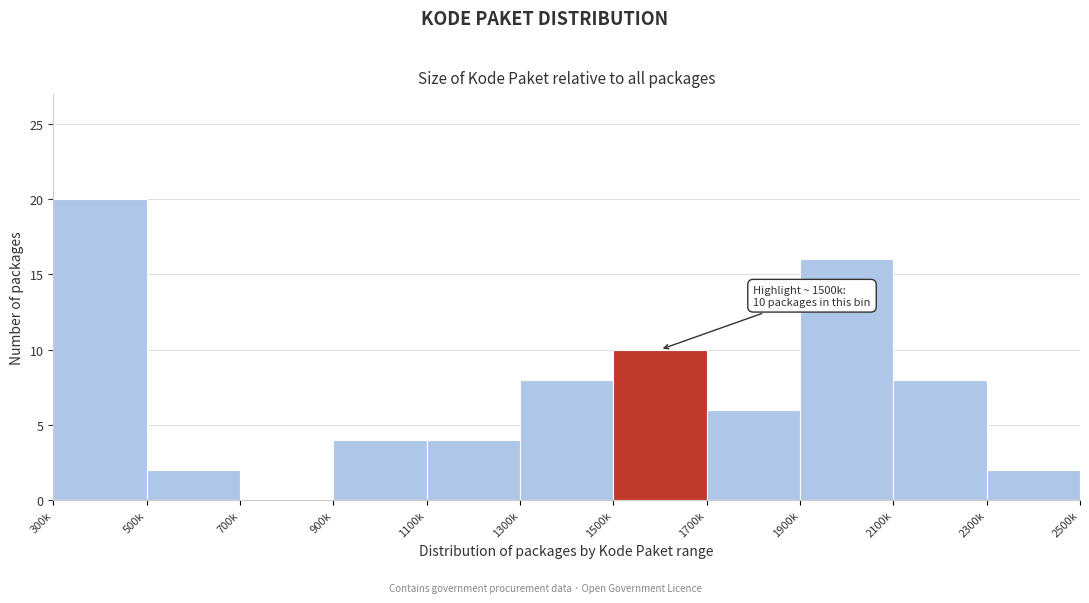

Reading left to right, list all the values displayed in this chart.

300k=20	500k=2	700k=0	900k=4	1100k=4	1300k=8	1500k=10	1700k=6	1900k=16	2100k=8	2300k=2